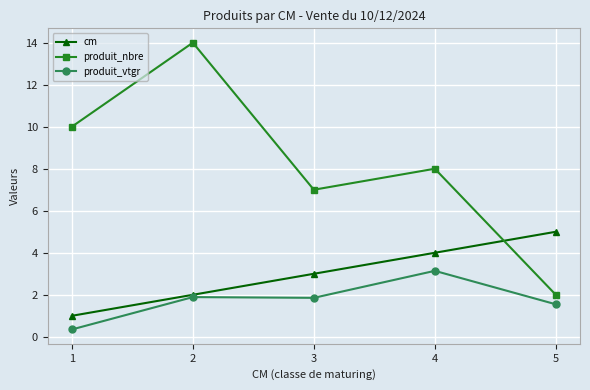

Where does the produit_nbre series first go above 8?

1